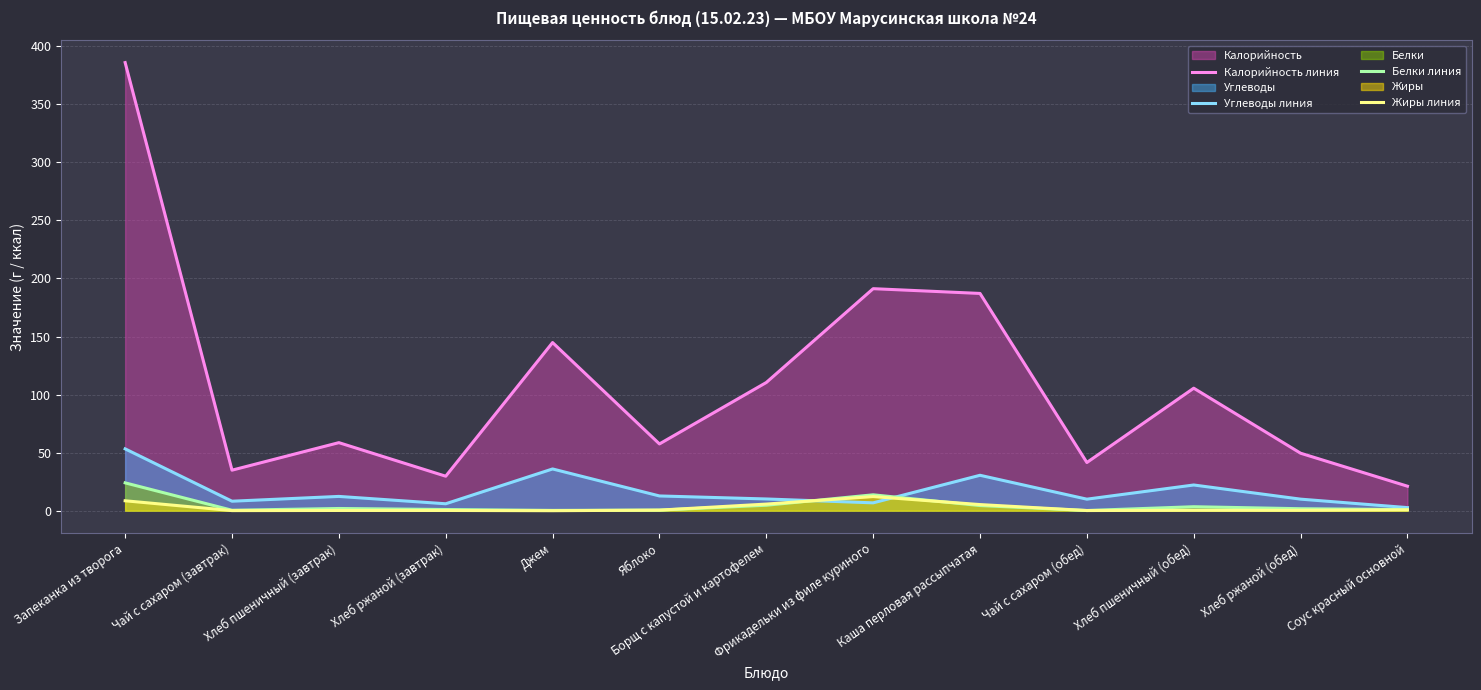

Reading left to right, what are all the values shown in this chart?

Калорийность линия: Запеканка из творога=385.9	Чай с сахаром (завтрак)=34.9	Хлеб пшеничный (завтрак)=58.6	Хлеб ржаной (завтрак)=29.7	Джем=144.8	Яблоко=57.5	Борщ с капустой и картофелем=110.4	Фрикадельки из филе куриного=191.2	Каша перловая рассыпчатая=187.1	Чай с сахаром (обед)=41.5	Хлеб пшеничный (обед)=105.5	Хлеб ржаной (обед)=49.5	Соус красный основной=21.1
Углеводы линия: Запеканка из творога=53.3	Чай с сахаром (завтрак)=8.2	Хлеб пшеничный (завтрак)=12.3	Хлеб ржаной (завтрак)=6.0	Джем=36.0	Яблоко=12.7	Борщ с капустой и картофелем=10.1	Фрикадельки из филе куриного=6.8	Каша перловая рассыпчатая=30.5	Чай с сахаром (обед)=9.9	Хлеб пшеничный (обед)=22.1	Хлеб ржаной (обед)=9.9	Соус красный основной=2.7
Белки линия: Запеканка из творога=24.0	Чай с сахаром (завтрак)=0.4	Хлеб пшеничный (завтрак)=1.9	Хлеб ржаной (завтрак)=1.0	Джем=0.2	Яблоко=0.5	Борщ с капустой и картофелем=4.7	Фрикадельки из филе куриного=13.7	Каша перловая рассыпчатая=4.4	Чай с сахаром (обед)=0.1	Хлеб пшеничный (обед)=3.4	Хлеб ржаной (обед)=1.7	Соус красный основной=1.0
Жиры линия: Запеканка из творога=8.5	Чай с сахаром (завтрак)=0.1	Хлеб пшеничный (завтрак)=0.2	Хлеб ржаной (завтрак)=0.2	Джем=0.0	Яблоко=0.5	Борщ с капустой и картофелем=5.7	Фрикадельки из филе куриного=12.2	Каша перловая рассыпчатая=5.3	Чай с сахаром (обед)=0.1	Хлеб пшеничный (обед)=0.4	Хлеб ржаной (обед)=0.3	Соус красный основной=0.7